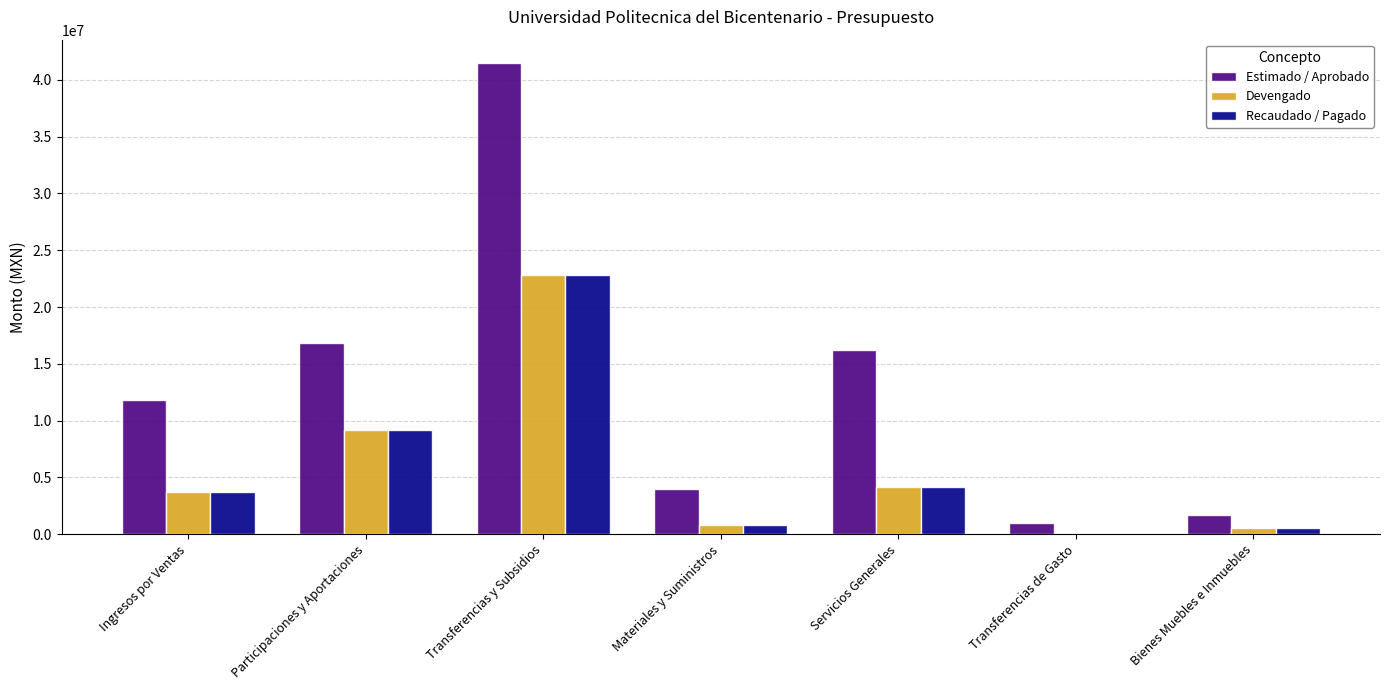

What value does the Devengado series have at Ingresos por Ventas?

3706978.1